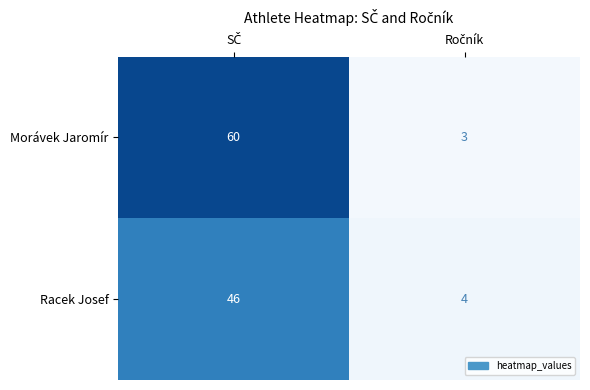

At how many categories does at least one series exceed 36?

1